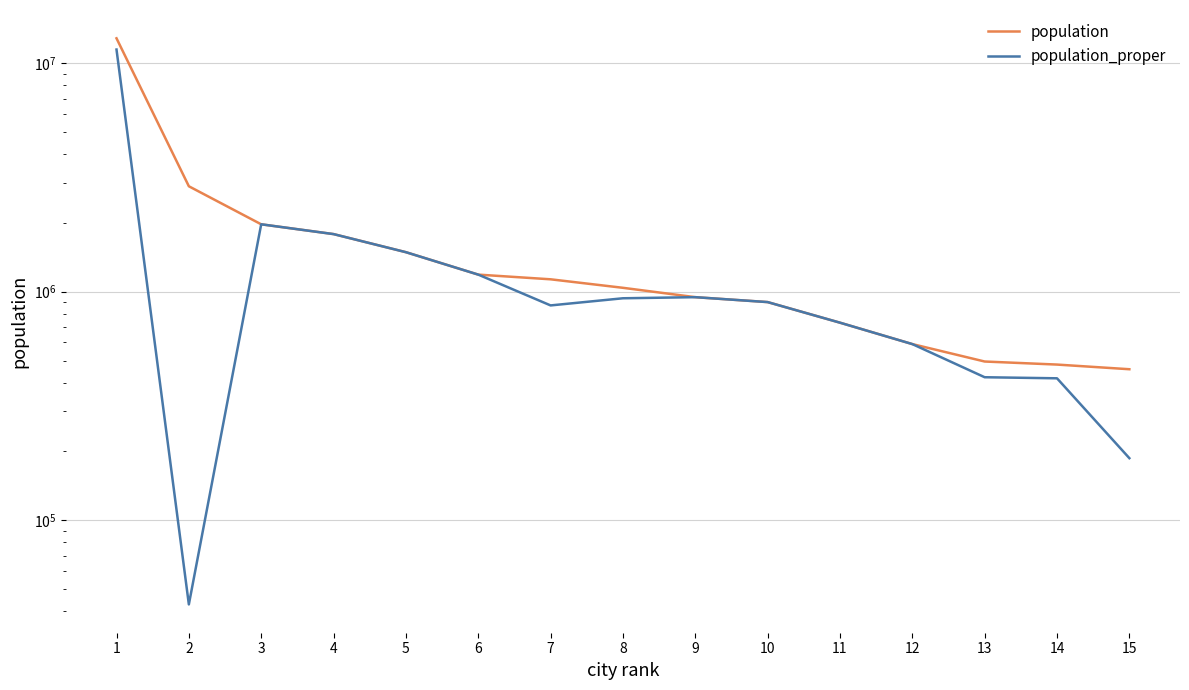

The population series shows 1133000 at 7. True or false?

True